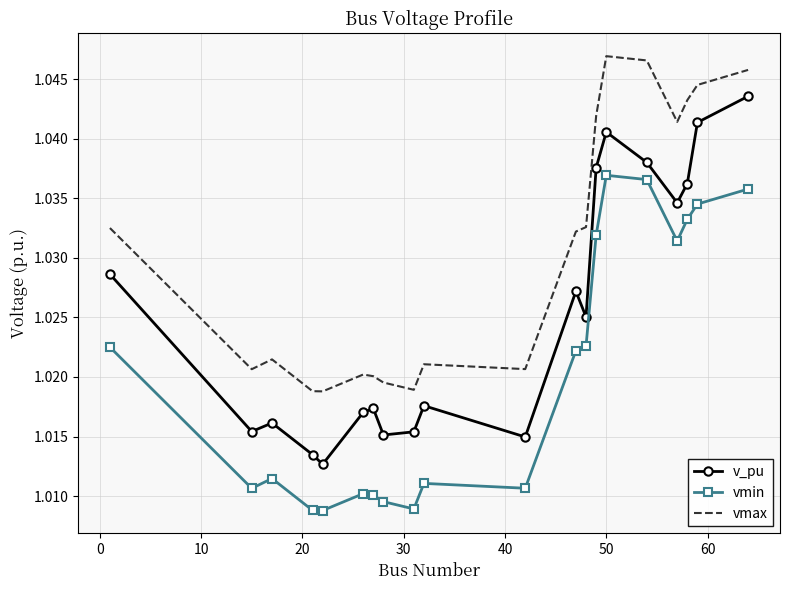

Which series has the largest range (max minus min)?

v_pu